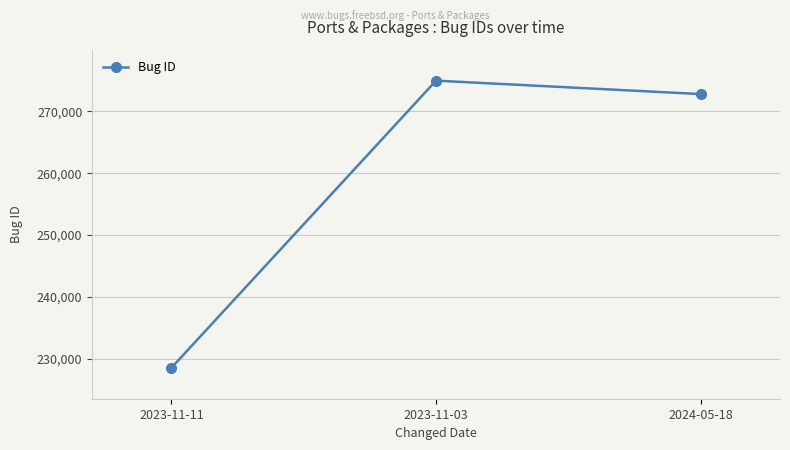

How many data points are less than 272701?

1